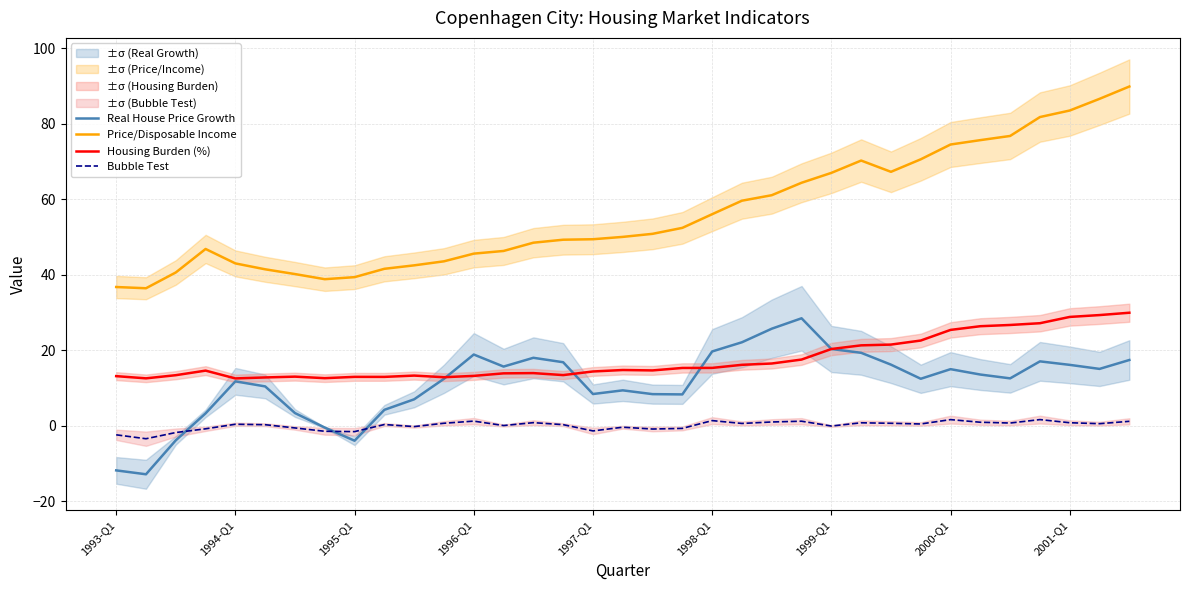

True or false: Housing Burden (%) and Price/Disposable Income cross at least once.

False